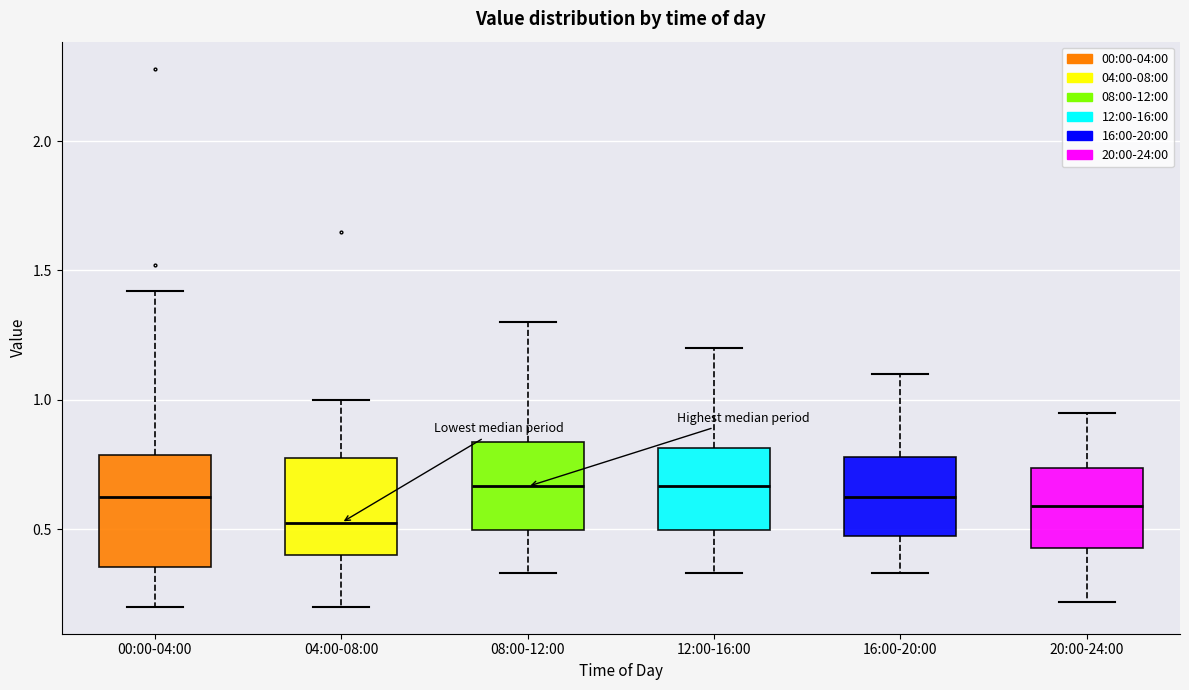

Reading left to right, read every box against the y-axis: the position of its median line, the range the box covers, and the ends of its whiskers. The values are not printed on the chart, so give them approximately, as read against the axis.

00:00-04:00: median 0.65, box 0.35 to 0.80, whiskers 0.20 to 1.40
04:00-08:00: median 0.55, box 0.40 to 0.80, whiskers 0.20 to 1.00
08:00-12:00: median 0.65, box 0.50 to 0.85, whiskers 0.35 to 1.30
12:00-16:00: median 0.65, box 0.50 to 0.80, whiskers 0.35 to 1.20
16:00-20:00: median 0.65, box 0.45 to 0.80, whiskers 0.35 to 1.10
20:00-24:00: median 0.60, box 0.45 to 0.75, whiskers 0.20 to 0.95